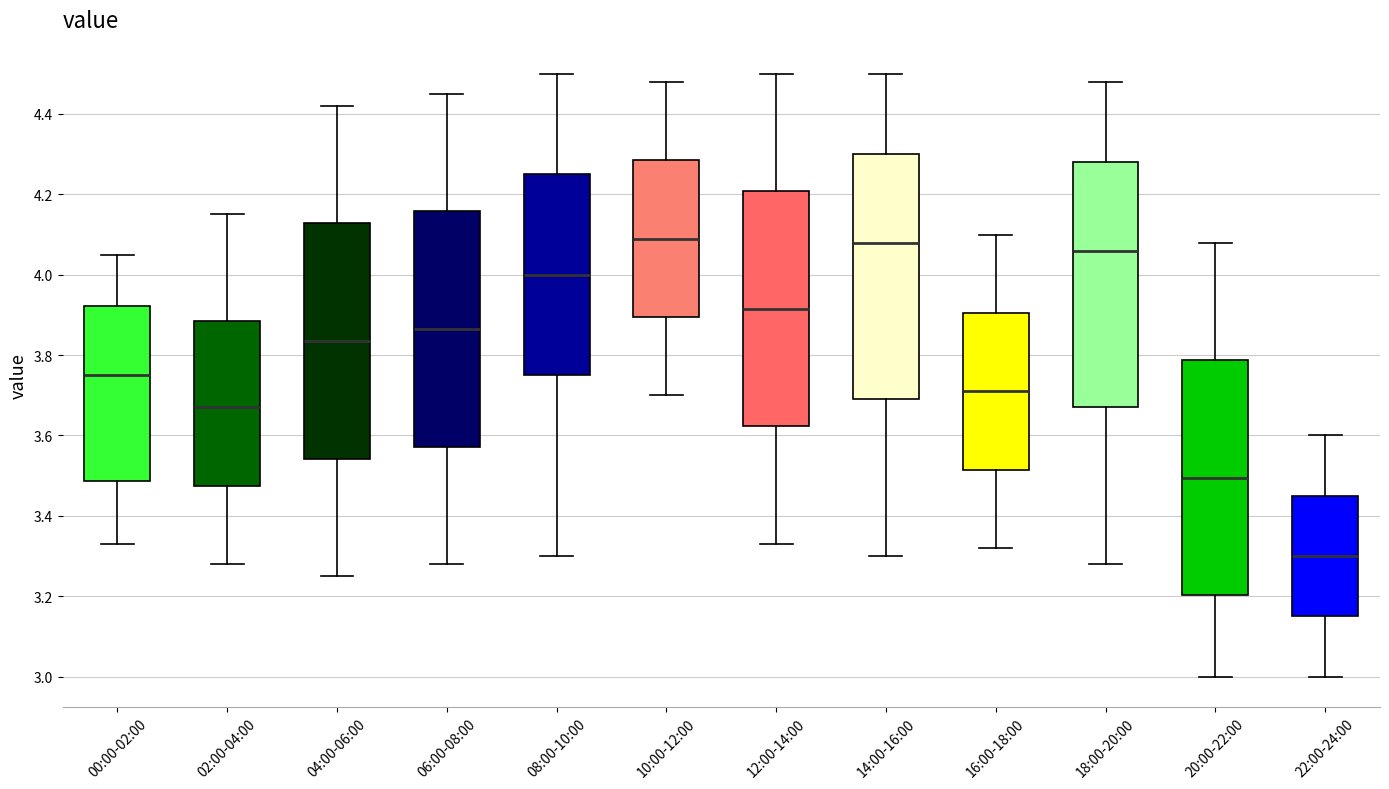

Reading left to right, read every box against the y-axis: the position of its median line, the range the box covers, and the ends of its whiskers. The values are not printed on the chart, so give them approximately, as read against the axis.

00:00-02:00: median 3.76, box 3.48 to 3.92, whiskers 3.34 to 4.06
02:00-04:00: median 3.68, box 3.48 to 3.88, whiskers 3.28 to 4.16
04:00-06:00: median 3.84, box 3.54 to 4.12, whiskers 3.26 to 4.42
06:00-08:00: median 3.86, box 3.58 to 4.16, whiskers 3.28 to 4.46
08:00-10:00: median 4.00, box 3.76 to 4.26, whiskers 3.30 to 4.50
10:00-12:00: median 4.10, box 3.90 to 4.28, whiskers 3.70 to 4.48
12:00-14:00: median 3.92, box 3.62 to 4.20, whiskers 3.34 to 4.50
14:00-16:00: median 4.08, box 3.70 to 4.30, whiskers 3.30 to 4.50
16:00-18:00: median 3.72, box 3.52 to 3.90, whiskers 3.32 to 4.10
18:00-20:00: median 4.06, box 3.68 to 4.28, whiskers 3.28 to 4.48
20:00-22:00: median 3.50, box 3.20 to 3.78, whiskers 3.00 to 4.08
22:00-24:00: median 3.30, box 3.16 to 3.46, whiskers 3.00 to 3.60